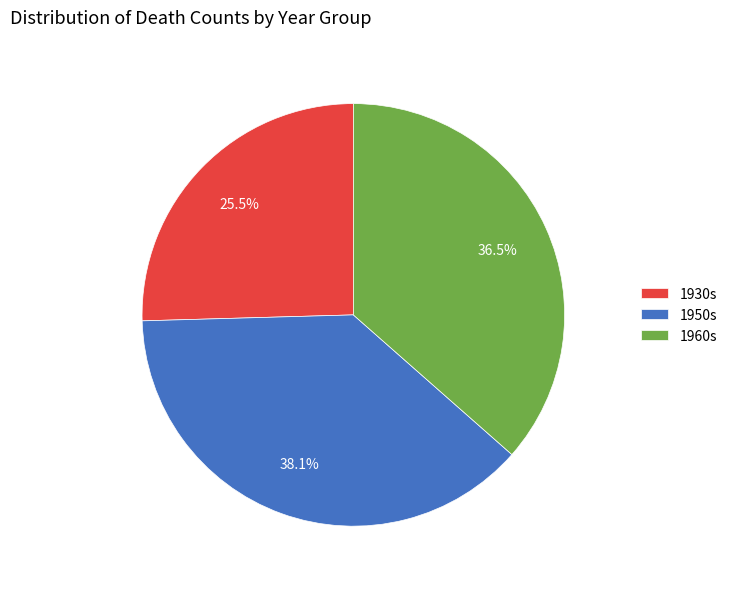

Which slice is the largest?

1950s